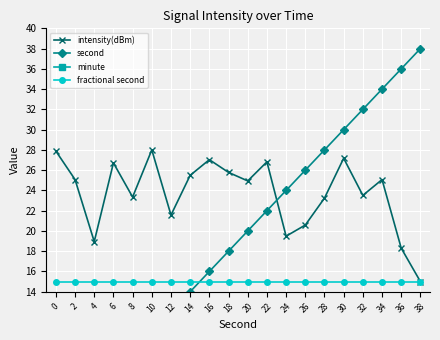

Reading left to right, extract all data points from this chart.

intensity(dBm): 27.9	25.1	18.9	26.7	23.3	28.0	21.6	25.5	27.0	25.8	24.9	26.8	19.5	20.6	23.2	27.2	23.5	25.1	18.3	15.0
second: 0.0	2.0	4.0	6.0	8.0	10.0	12.0	14.0	16.0	18.0	20.0	22.0	24.0	26.0	28.0	30.0	32.0	34.0	36.0	38.0
minute: 0.0	0.0	0.0	0.0	0.0	0.0	0.0	0.0	0.0	0.0	0.0	0.0	0.0	0.0	0.0	0.0	0.0	0.0	0.0	0.0
fractional second: 15.0	15.0	15.0	15.0	15.0	15.0	15.0	15.0	15.0	15.0	15.0	15.0	15.0	15.0	15.0	15.0	15.0	15.0	15.0	15.0